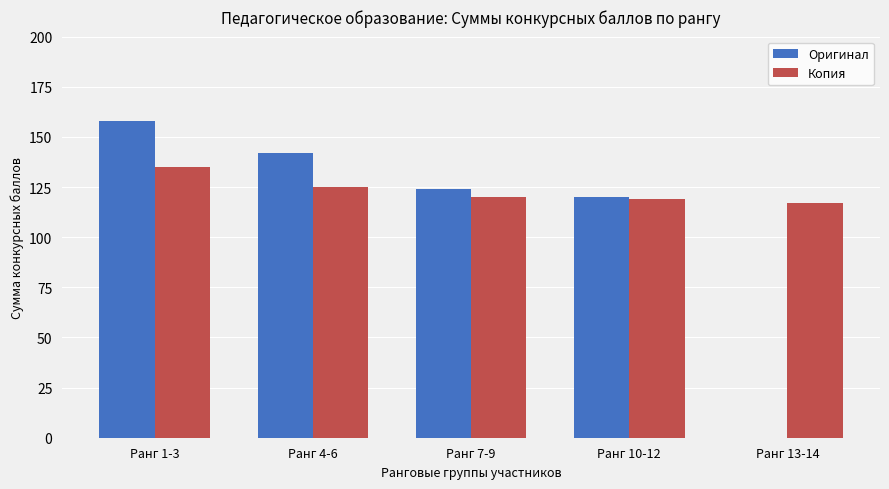

Which label corresponds to the largest value in the chart?

Ранг 1-3